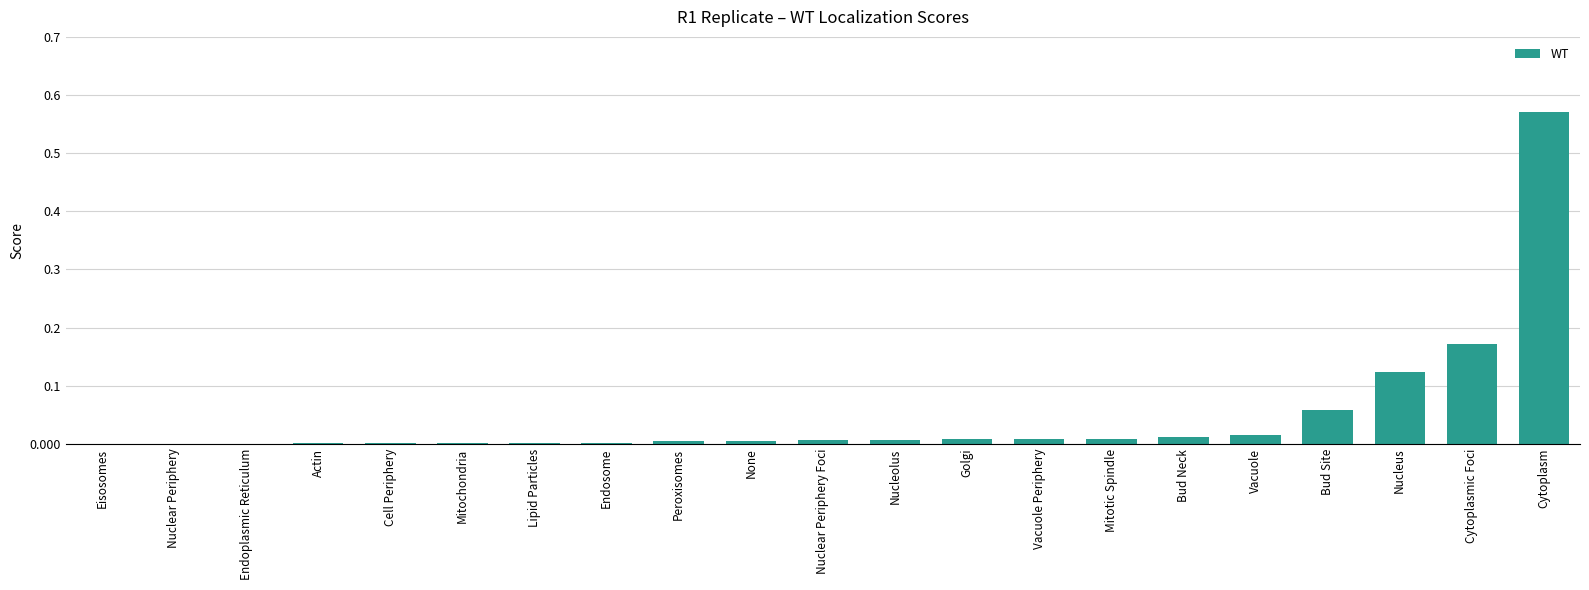

What is the sum of all values?

1.0